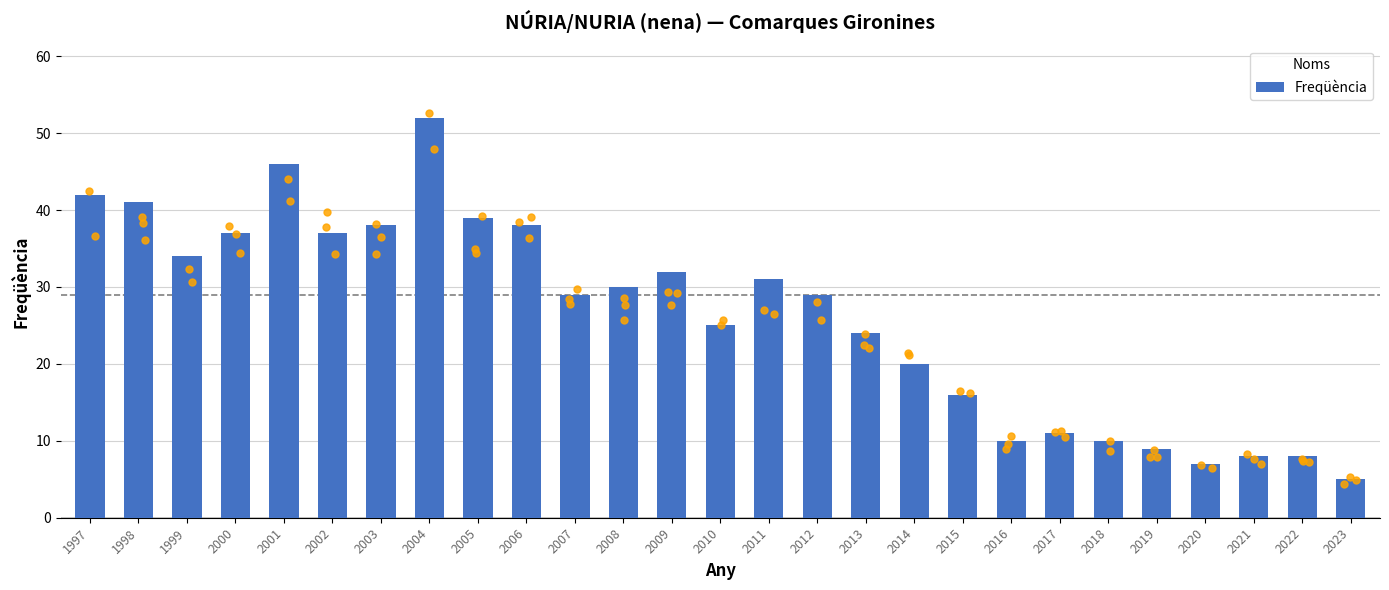

What is the change in value from 2000 to 2006?

+1